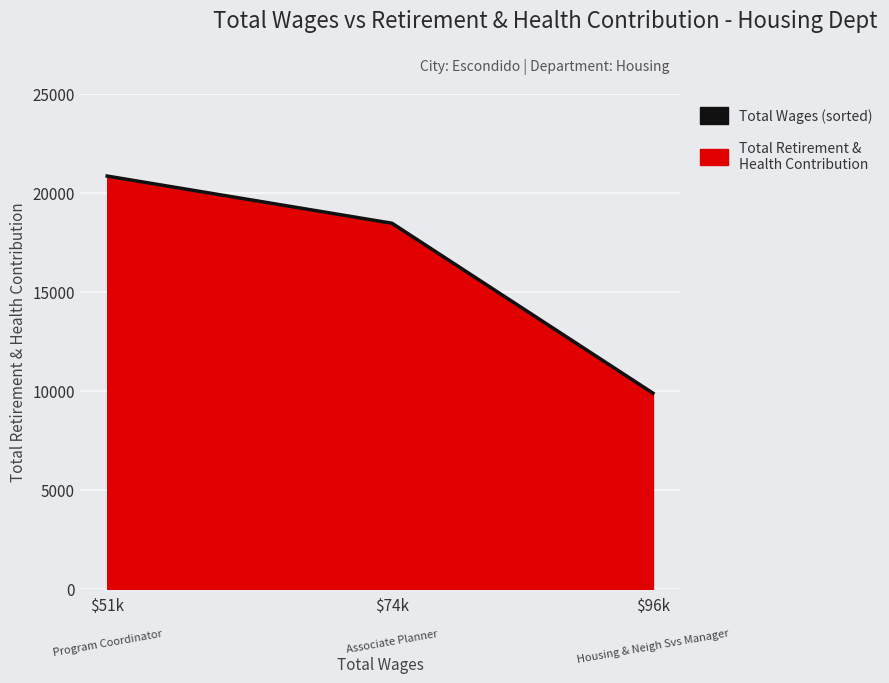

Is it true that the value at $51k is 34142?

False